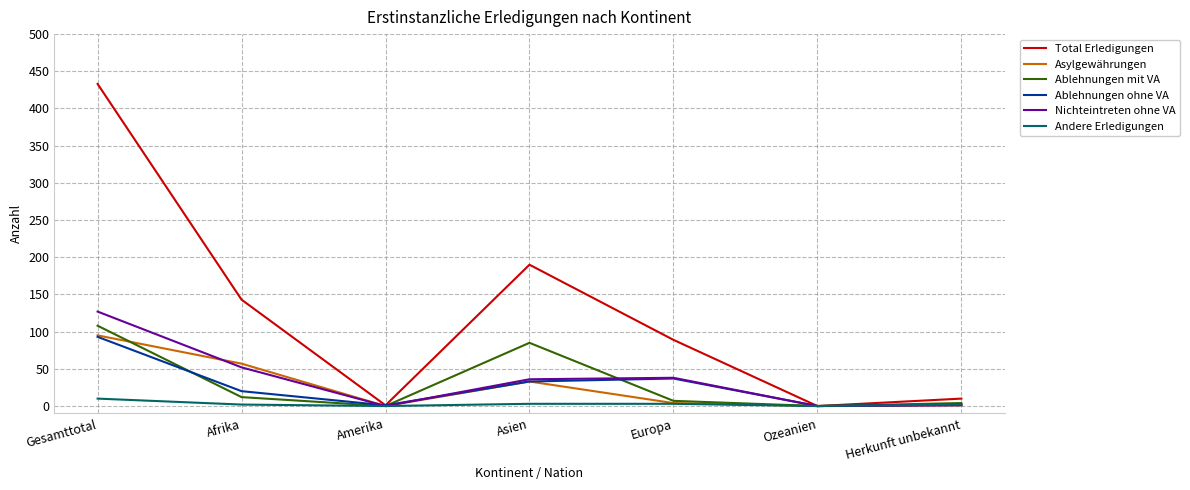

At which category is the sum across all series the highest?

Gesamttotal